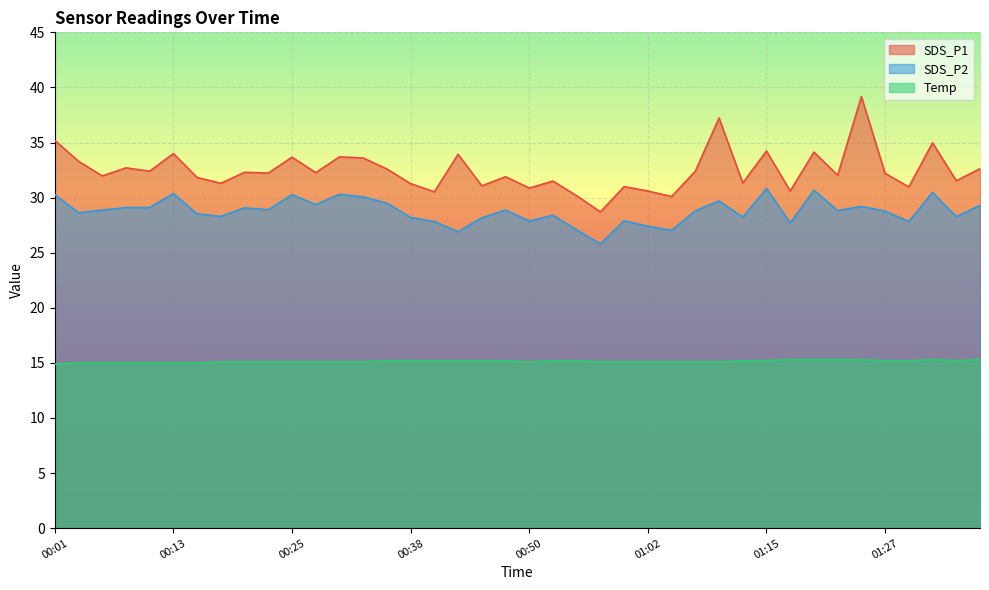

What are all the series names shown in the legend?

SDS_P1, SDS_P2, Temp